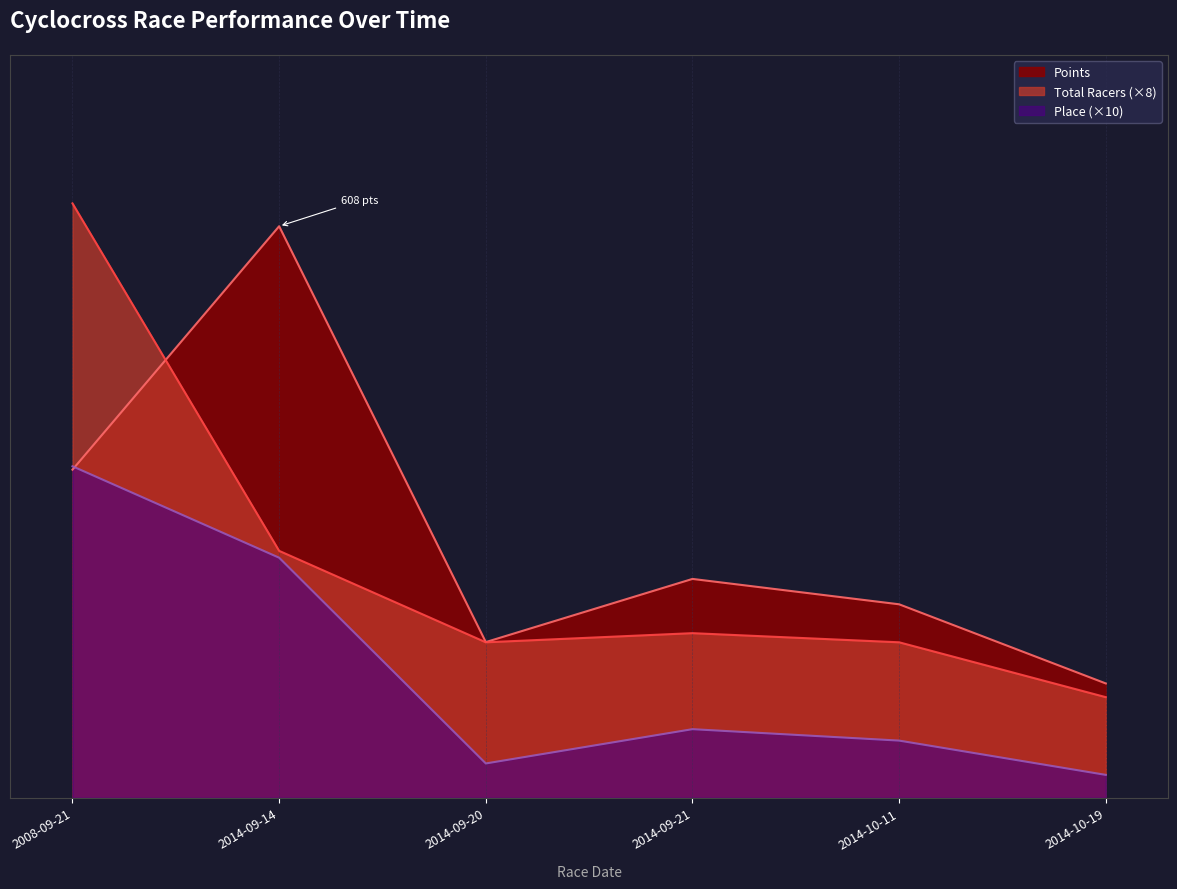

How many data points in Points are above 191?

3